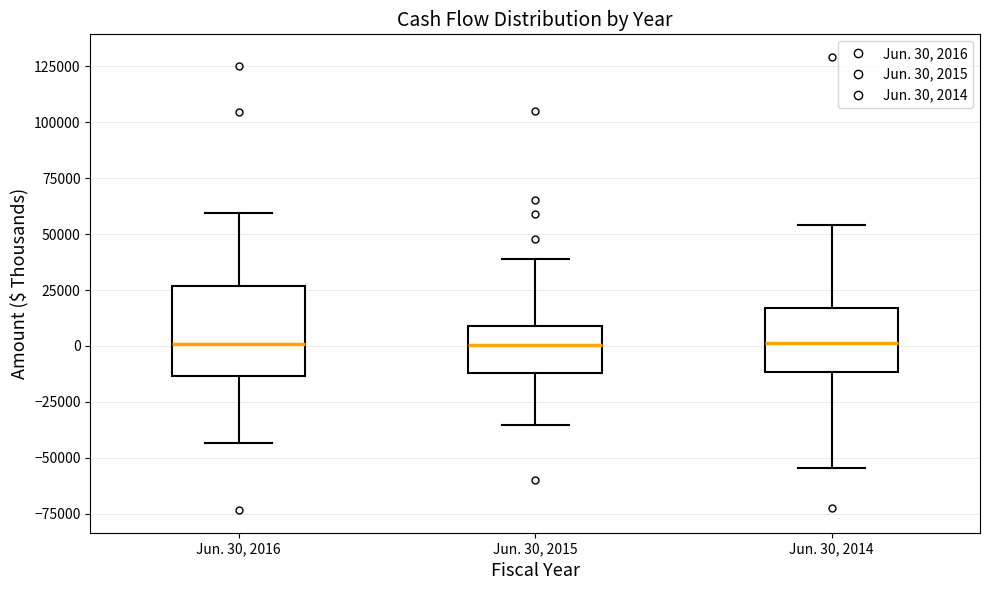

Comparing the boxes themselves (not the whiskers), which one is the tallest?

Jun. 30, 2016